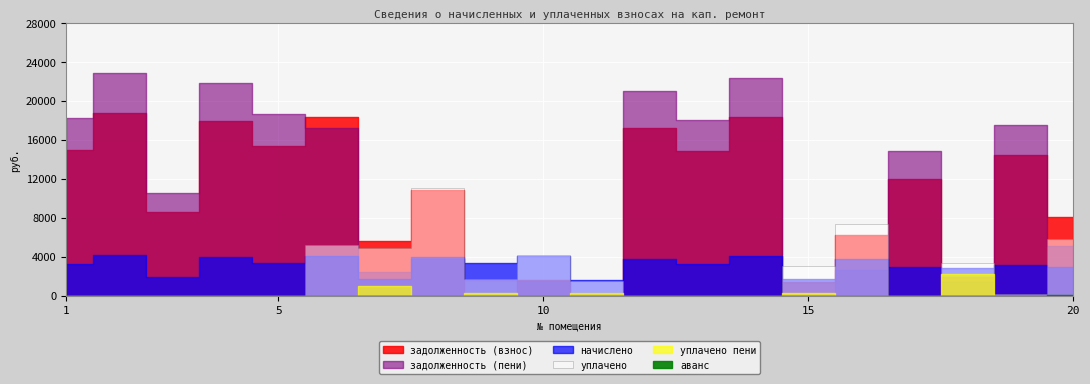

Which series has the largest range (max minus min)?

задолженность (пени)